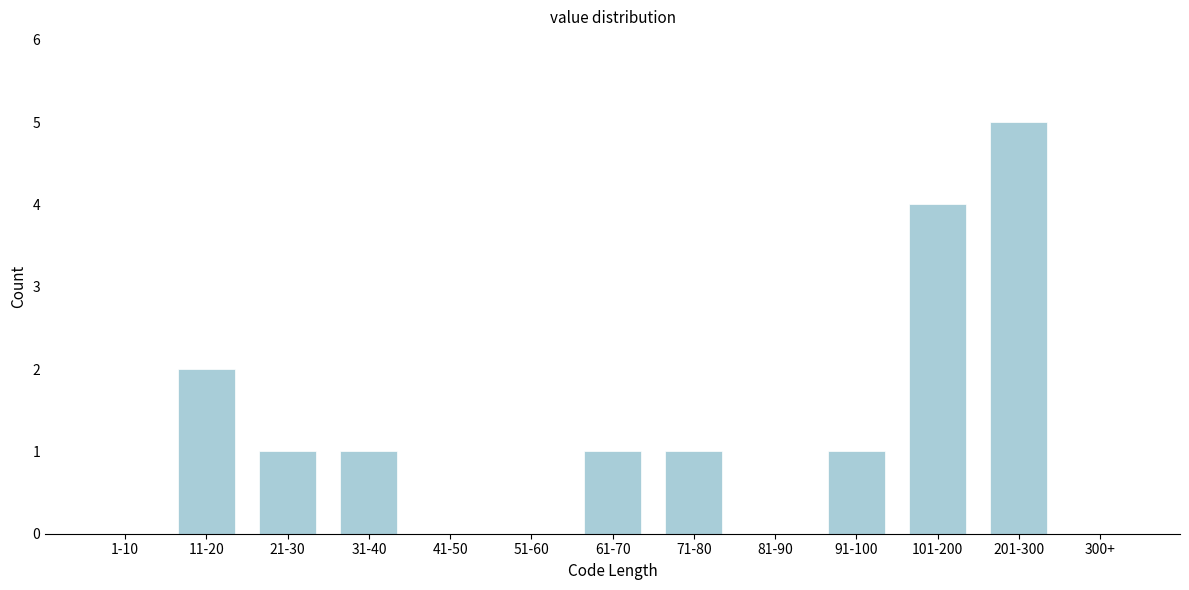

Reading right to left, transcribe all the data shown in this chart.

300+=0	201-300=5	101-200=4	91-100=1	81-90=0	71-80=1	61-70=1	51-60=0	41-50=0	31-40=1	21-30=1	11-20=2	1-10=0